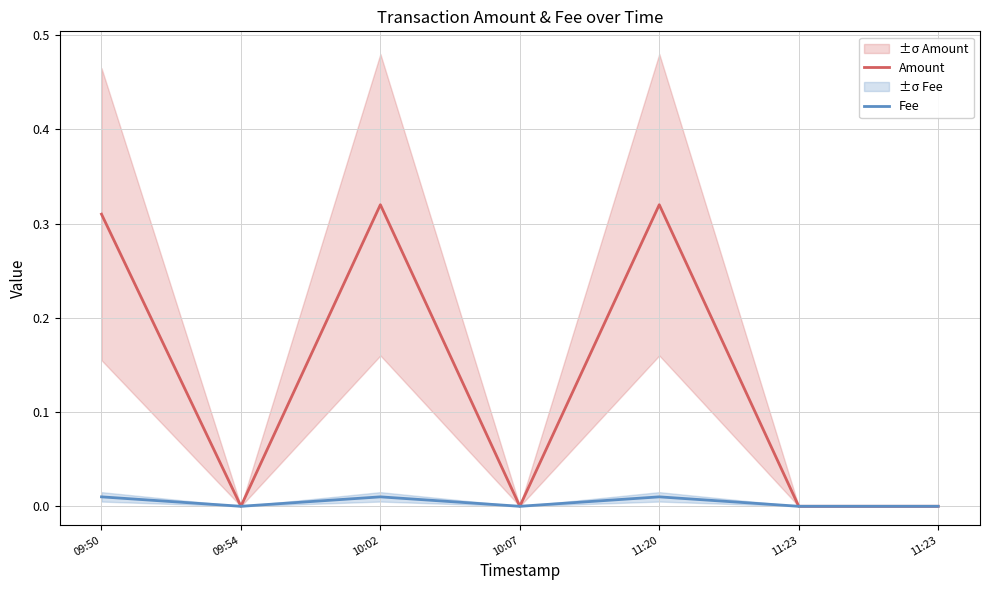

True or false: Fee and Amount cross at least once.

False